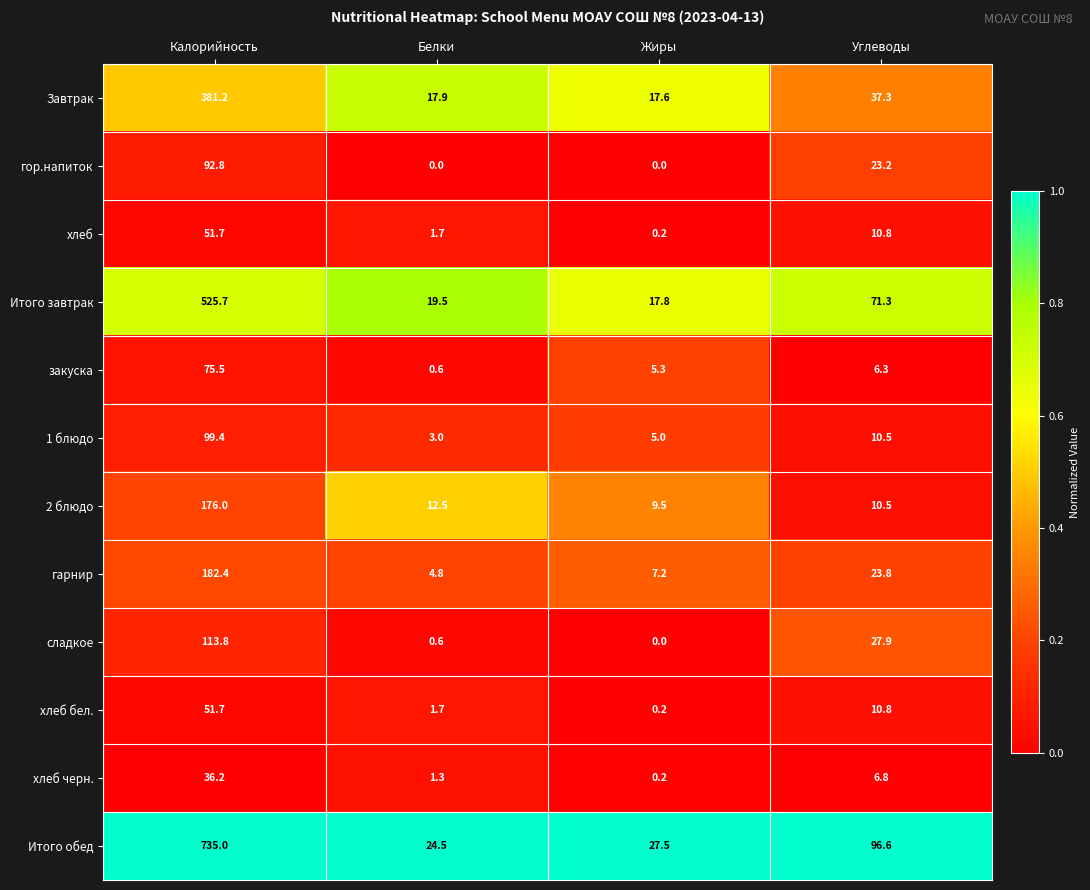

Where does the 1 блюдо series first go above 10?

Калорийность